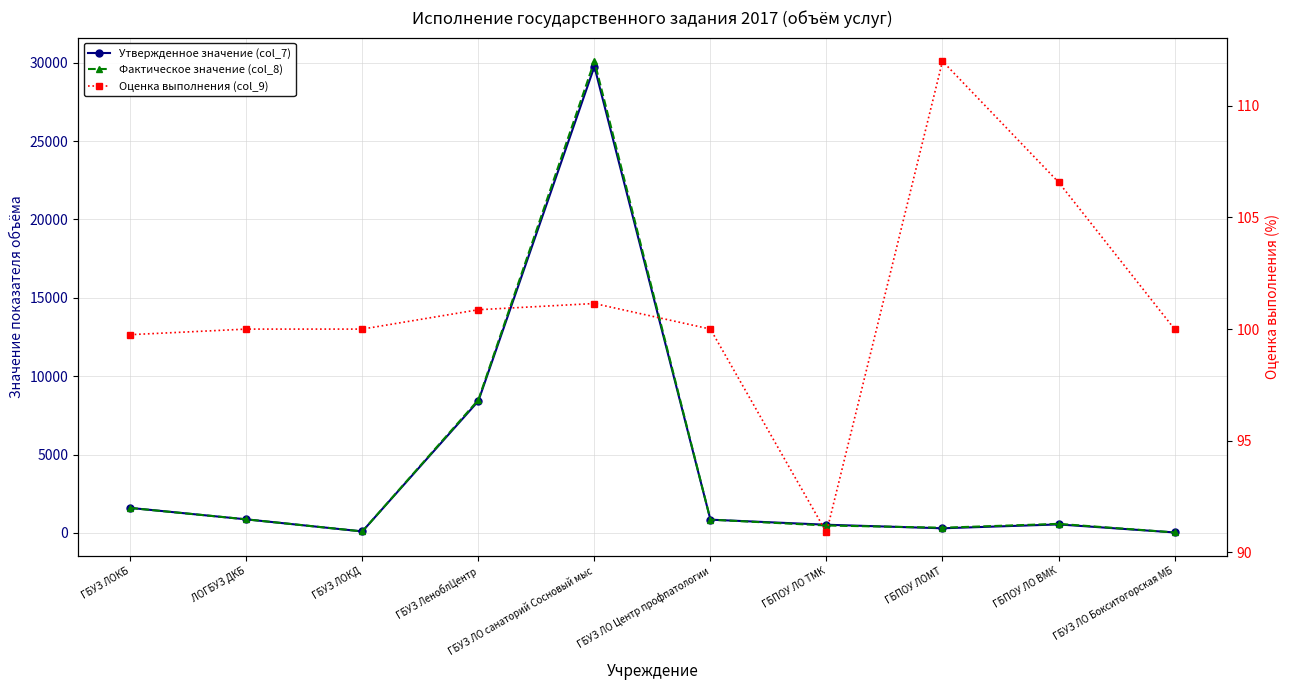

What are all the series names shown in the legend?

Утвержденное значение (col_7), Фактическое значение (col_8), Оценка выполнения (col_9)